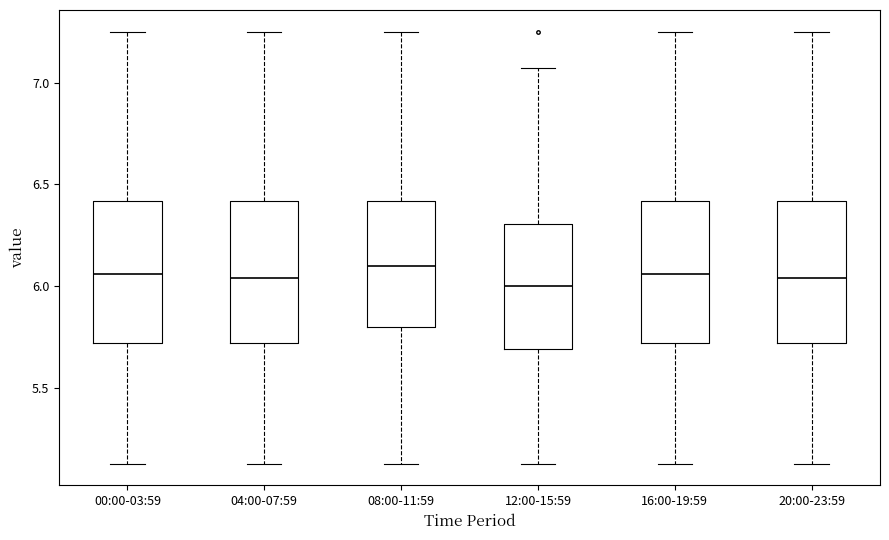

Reading left to right, read every box against the y-axis: the position of its median line, the range the box covers, and the ends of its whiskers. The values are not printed on the chart, so give them approximately, as read against the axis.

00:00-03:59: median 6.05, box 5.70 to 6.40, whiskers 5.15 to 7.25
04:00-07:59: median 6.05, box 5.70 to 6.40, whiskers 5.15 to 7.25
08:00-11:59: median 6.10, box 5.80 to 6.40, whiskers 5.15 to 7.25
12:00-15:59: median 6.00, box 5.70 to 6.30, whiskers 5.15 to 7.05
16:00-19:59: median 6.05, box 5.70 to 6.40, whiskers 5.15 to 7.25
20:00-23:59: median 6.05, box 5.70 to 6.40, whiskers 5.15 to 7.25